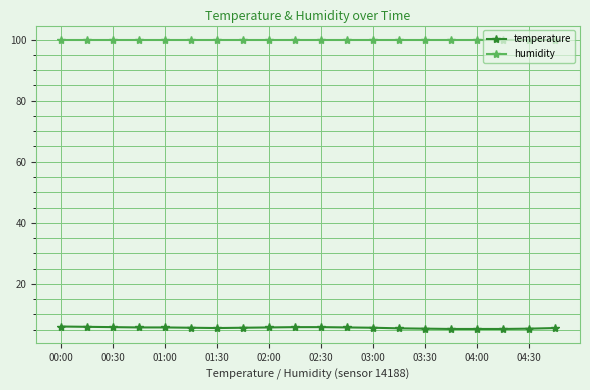

What is the difference between the second highest and minimum values in the temperature series?

0.7